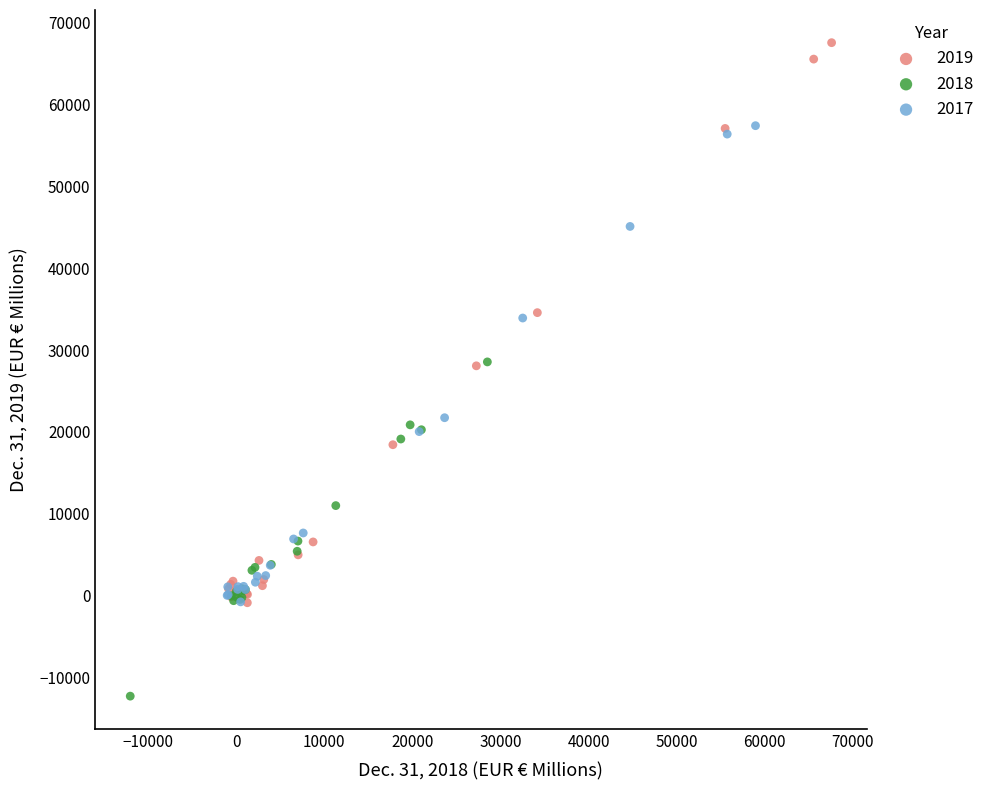

Which series contains the lowest Y value?

2018